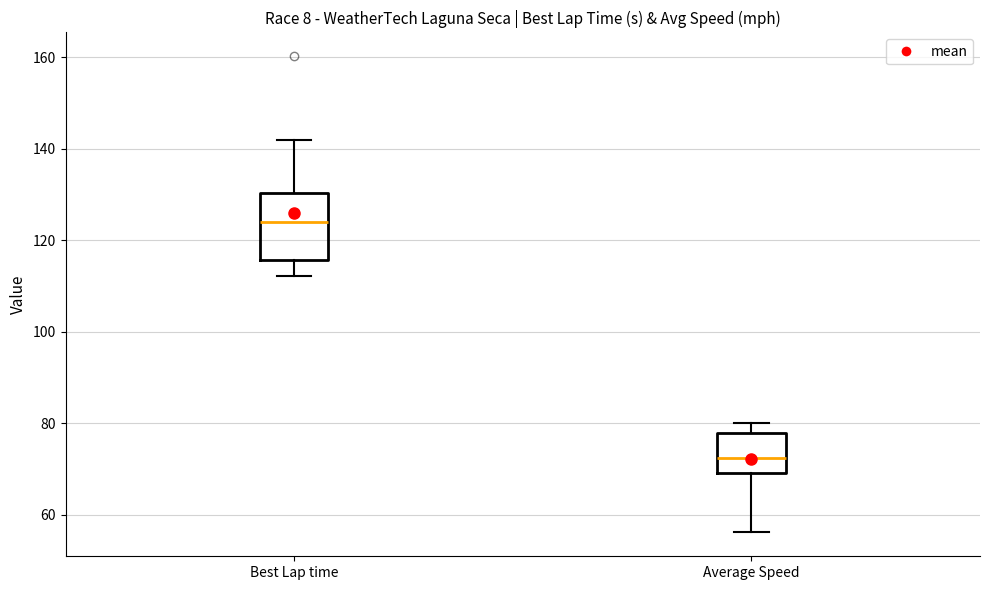

Which box is the tallest, from its lower edge to its upper edge?

Best Lap time